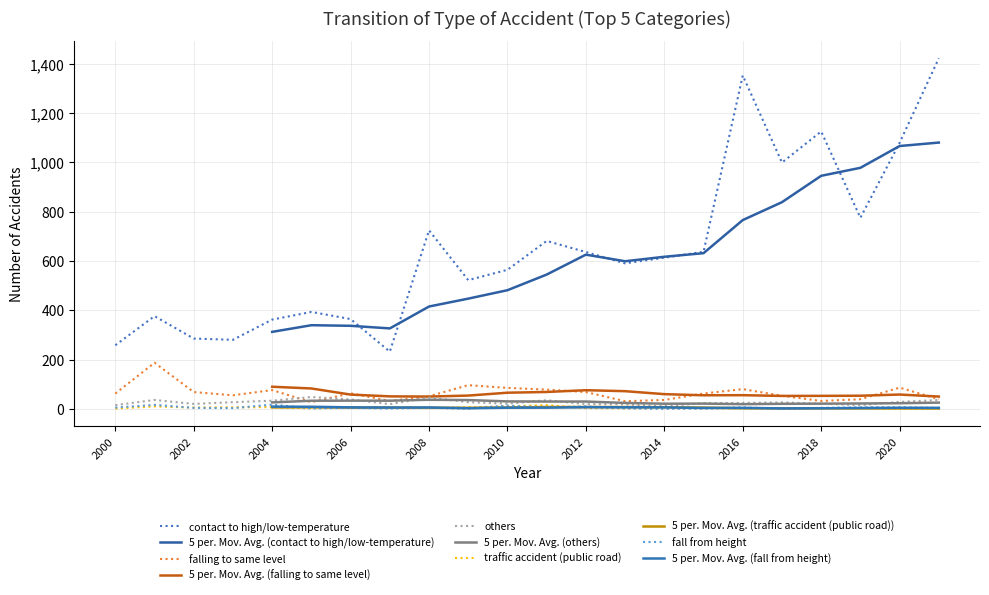

The value of falling to same level at 2020 is 86. True or false?

True